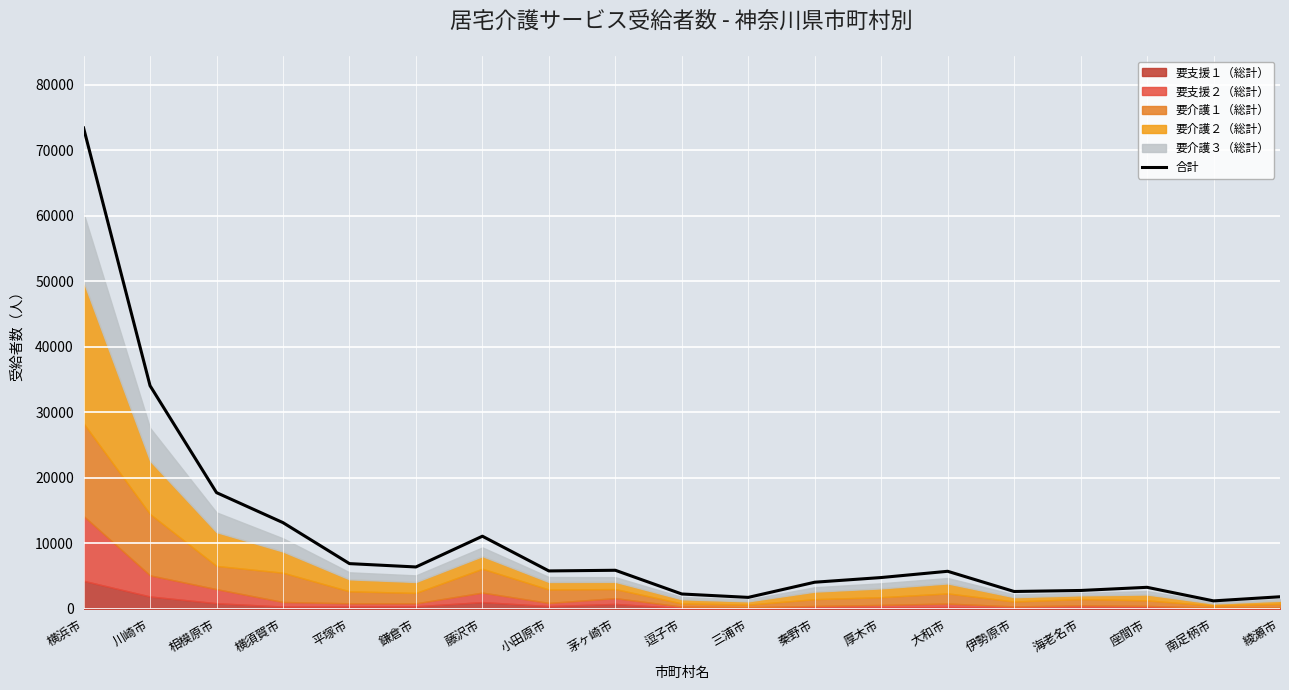

At which category does the chart reach its minimum across all series?

南足柄市